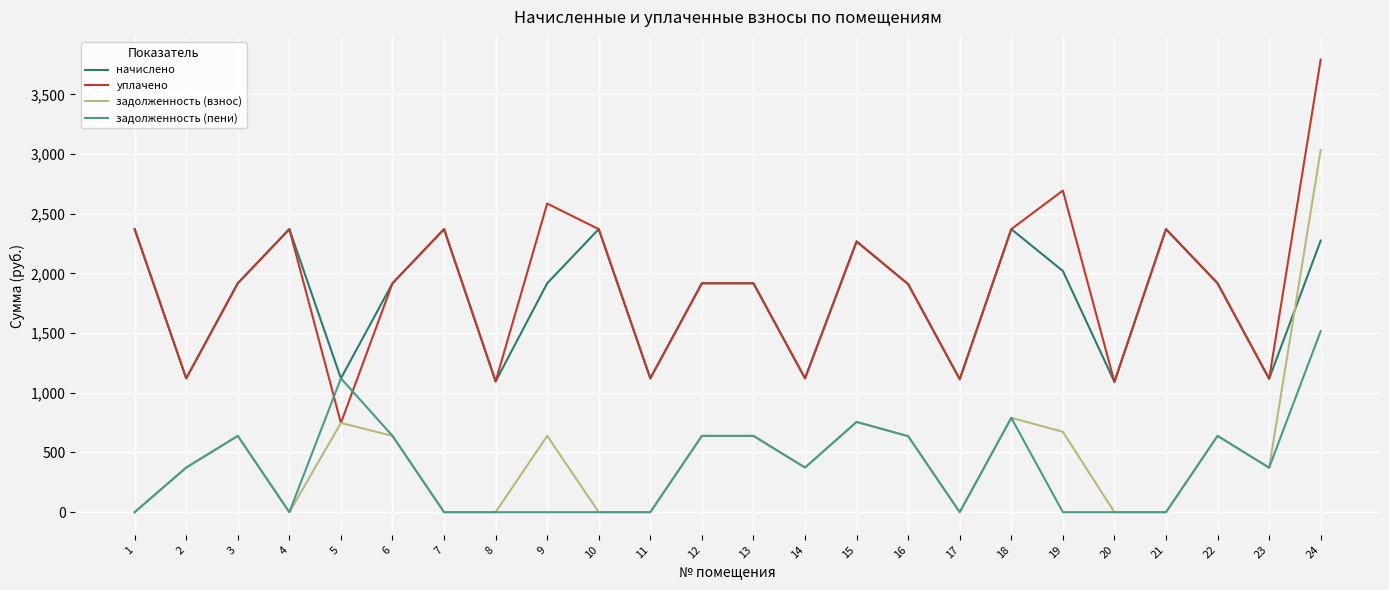

True or false: задолженность (взнос) has a value of 1574.9 at 1.

False